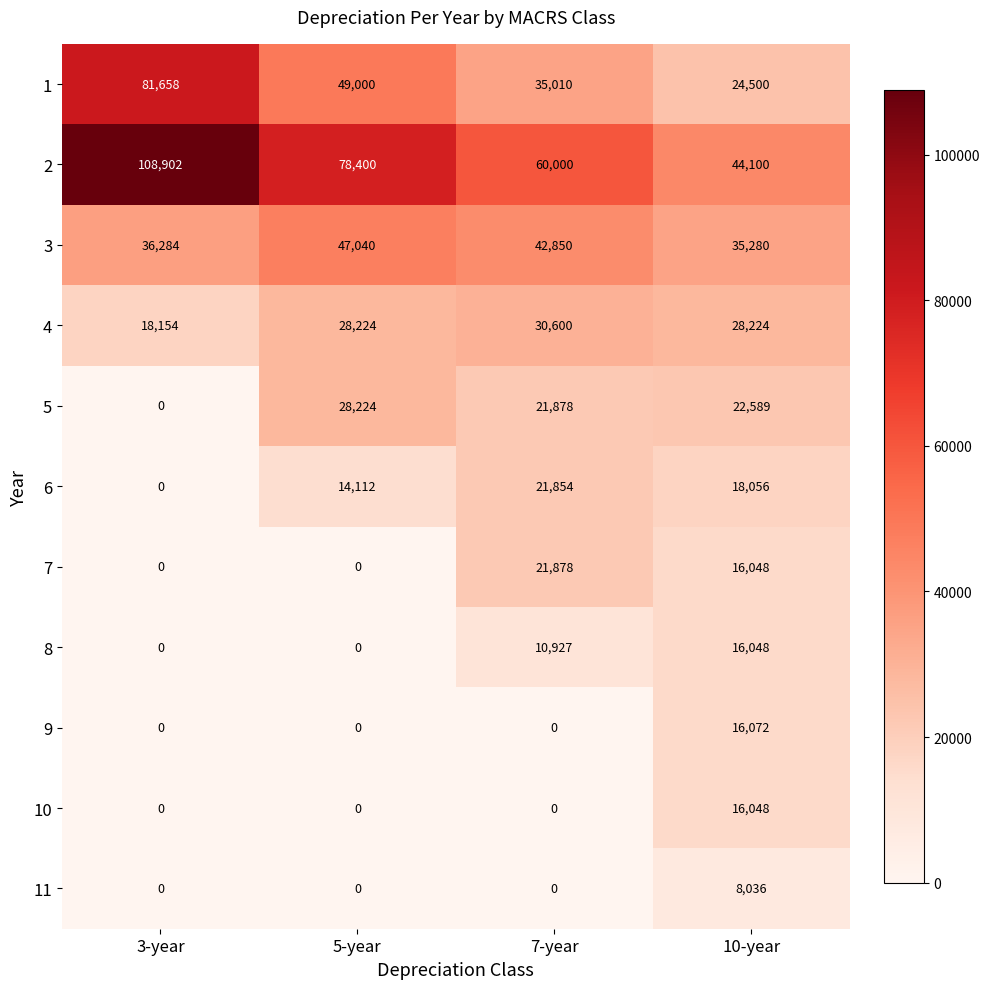

Where is 6 nearest to the value 10927?

5-year